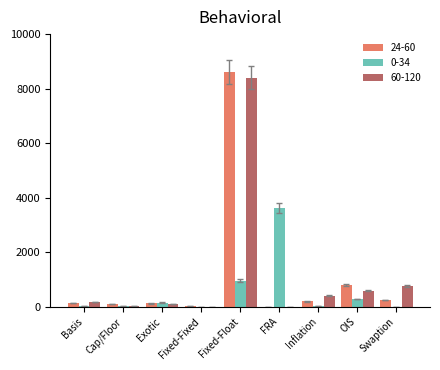

What is the maximum value shown in the chart?

8612